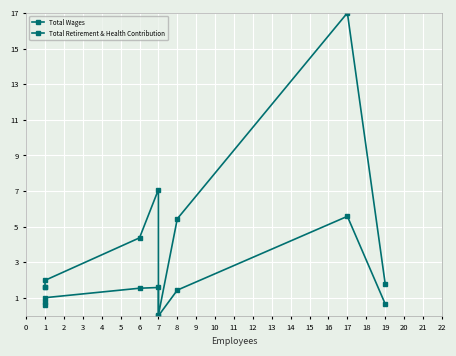

At how many categories does at least one series exceed 8?

1